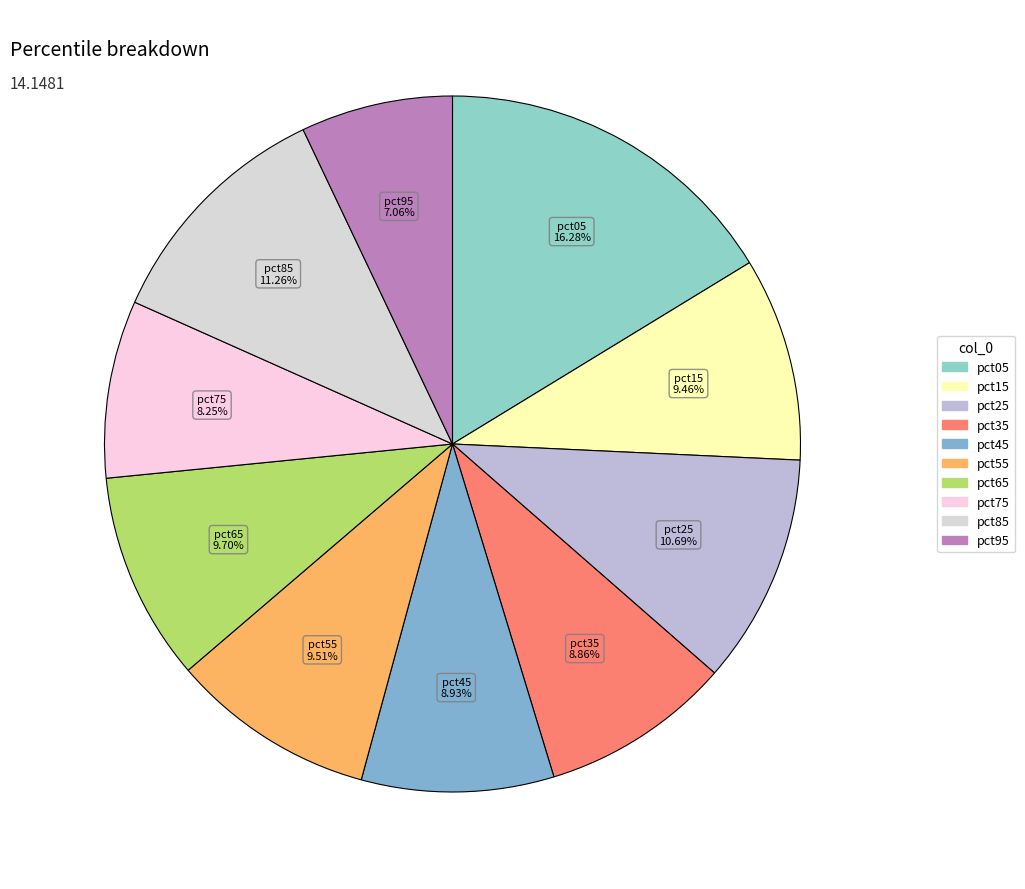

Which has a higher value, pct45 or pct65?

pct65